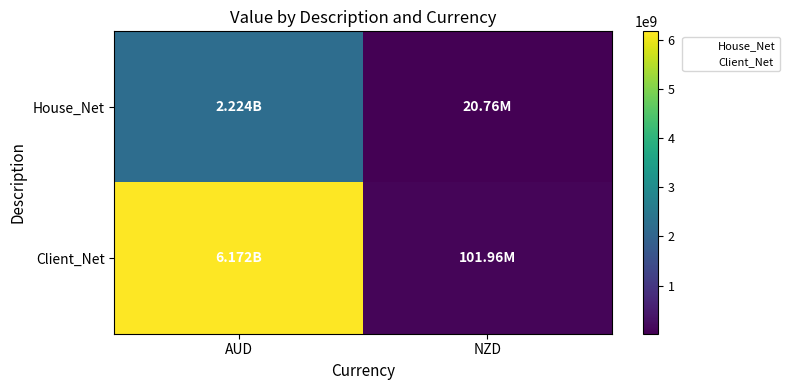

Rank the series at AUD from lowest to highest value.

House_Net, Client_Net